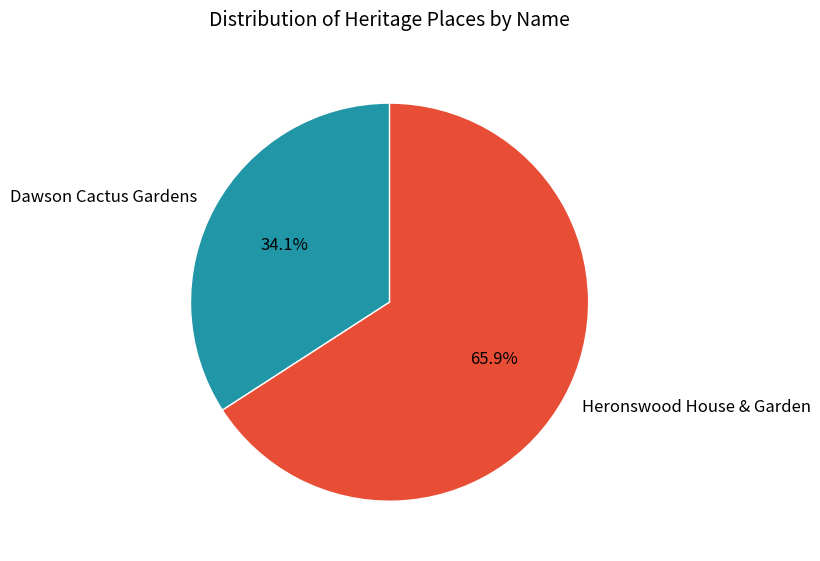

What is the smallest slice in the pie chart?

Dawson Cactus Gardens